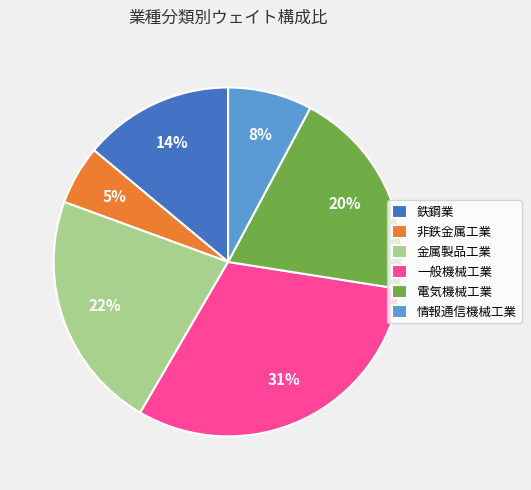

Is 非鉄金属工業 the majority of the pie?

No